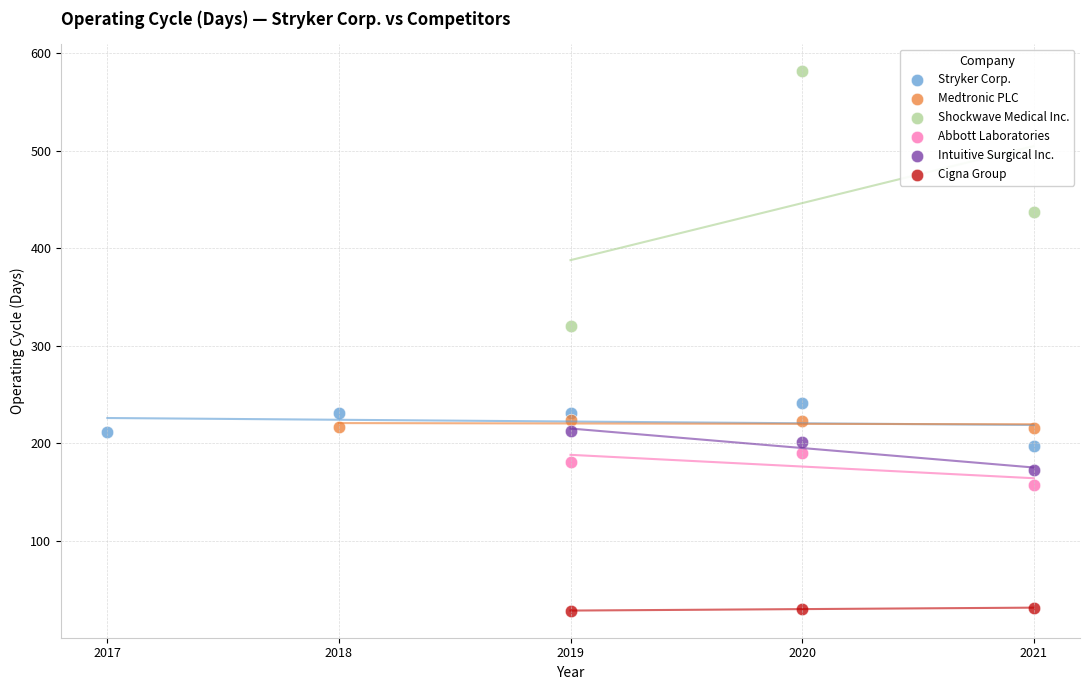

Which series has the widest spread of Y values?

Shockwave Medical Inc.